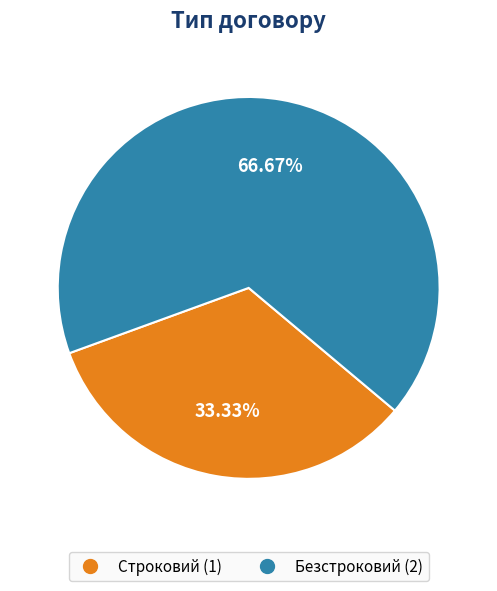

Does Безстроковий account for over 50% of the chart?

Yes